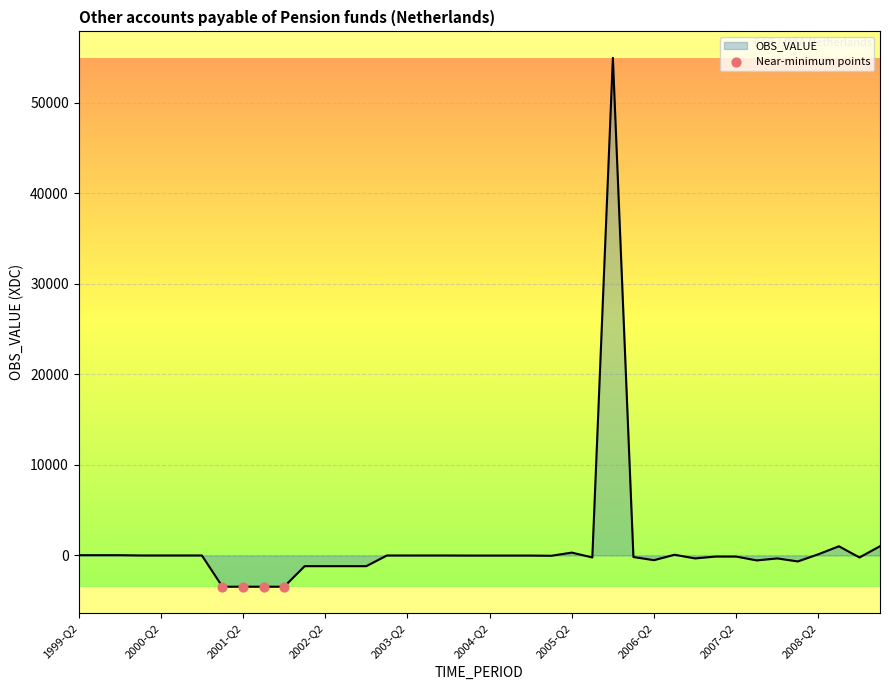

What is the difference between the maximum and minimum values?

58425